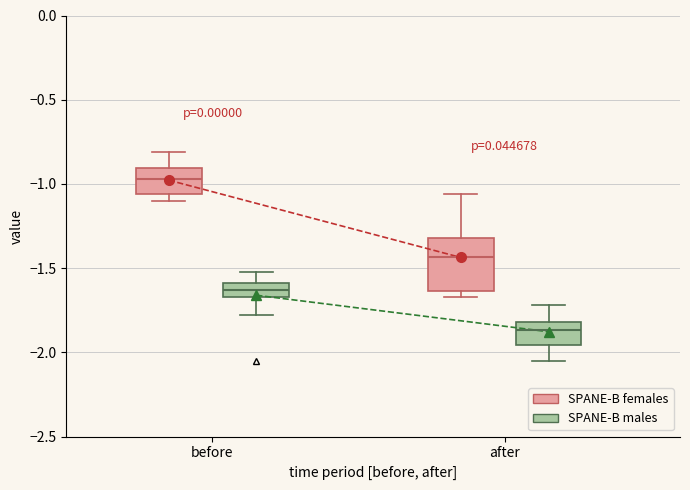

Reading left to right, transcribe this box plot: for each box, give where its median line is, the range the box spans, and where its two whiskers end, as read against the y-axis. The values are not printed on the chart, so give them approximately, as read against the axis.

before (SPANE-B females): median -0.95, box -1.05 to -0.90, whiskers -1.10 to -0.80
before (SPANE-B males): median -1.65 (inside the box), box -1.65 to -1.60, whiskers -1.80 to -1.50
after (SPANE-B females): median -1.45, box -1.65 to -1.30, whiskers -1.65 (just below the box's lower edge) to -1.05
after (SPANE-B males): median -1.85, box -1.95 to -1.80, whiskers -2.05 to -1.70